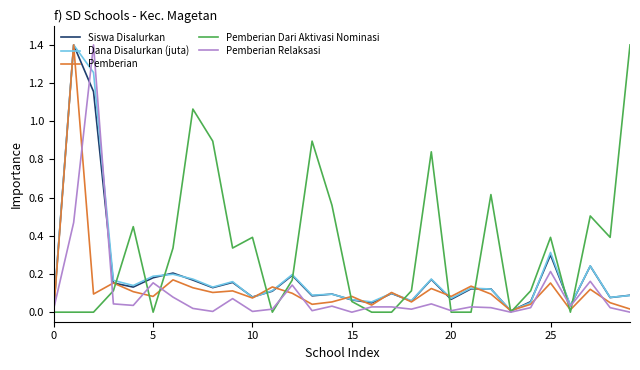

What is the highest value of the Dana Disalurkan (juta) series?

1.4